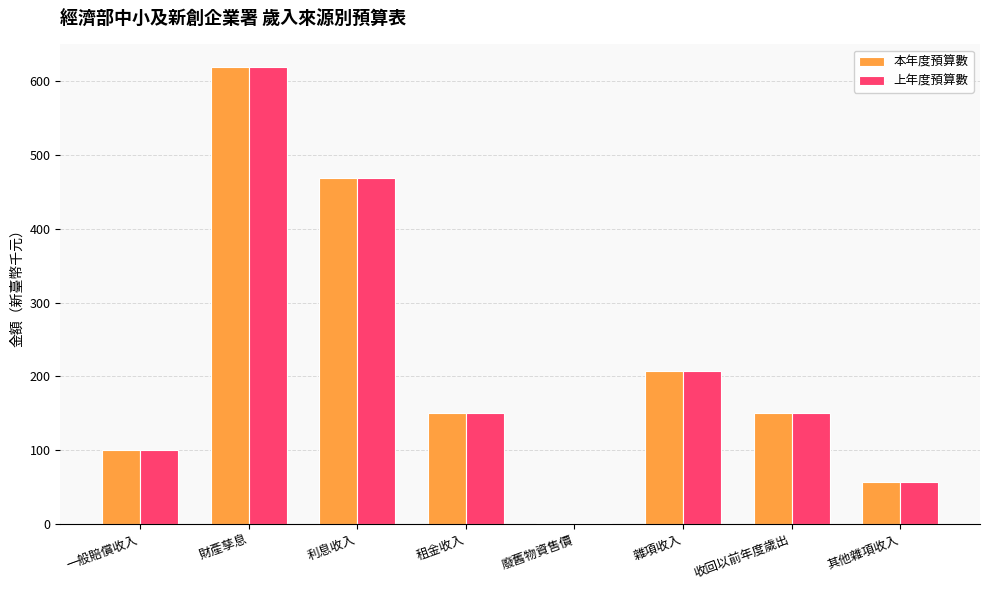

Are the bars grouped side by side (vs. stacked)?

Yes